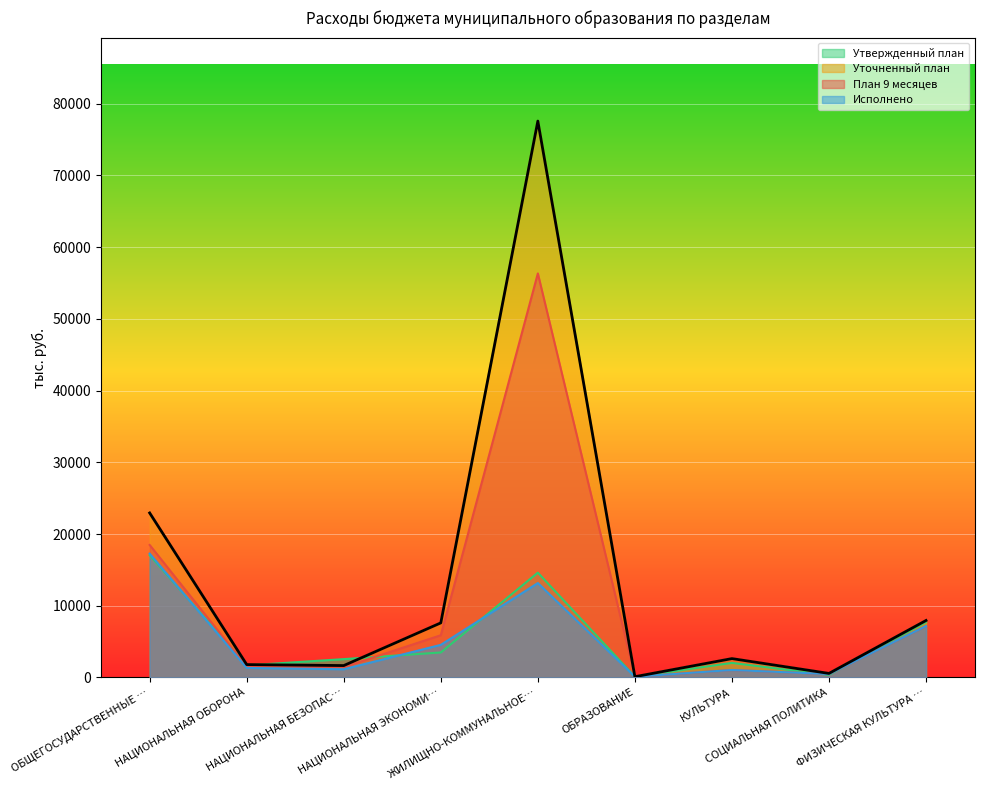

Does the chart display data point markers on the line(s)?

No